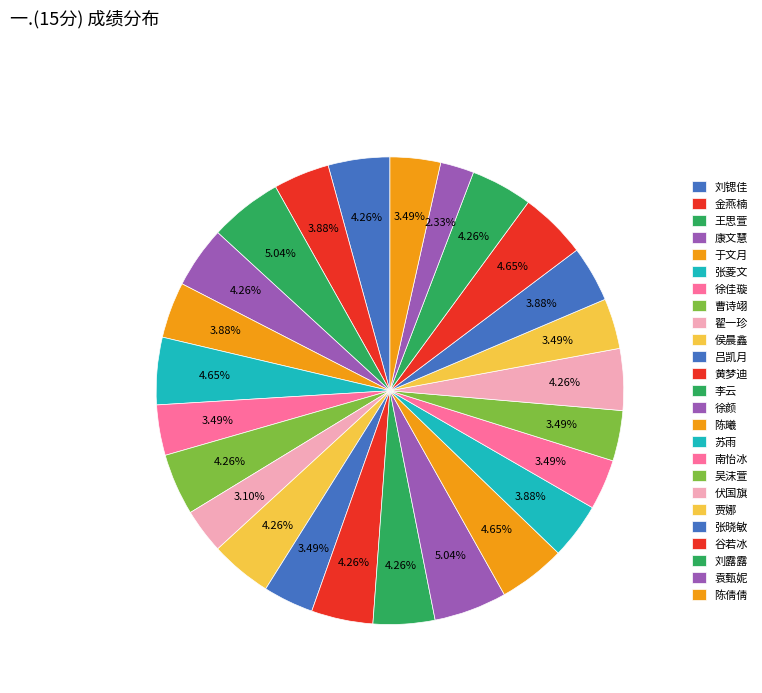

Do 贾娜 and 伏国旗 together represent more than half of the pie?

No